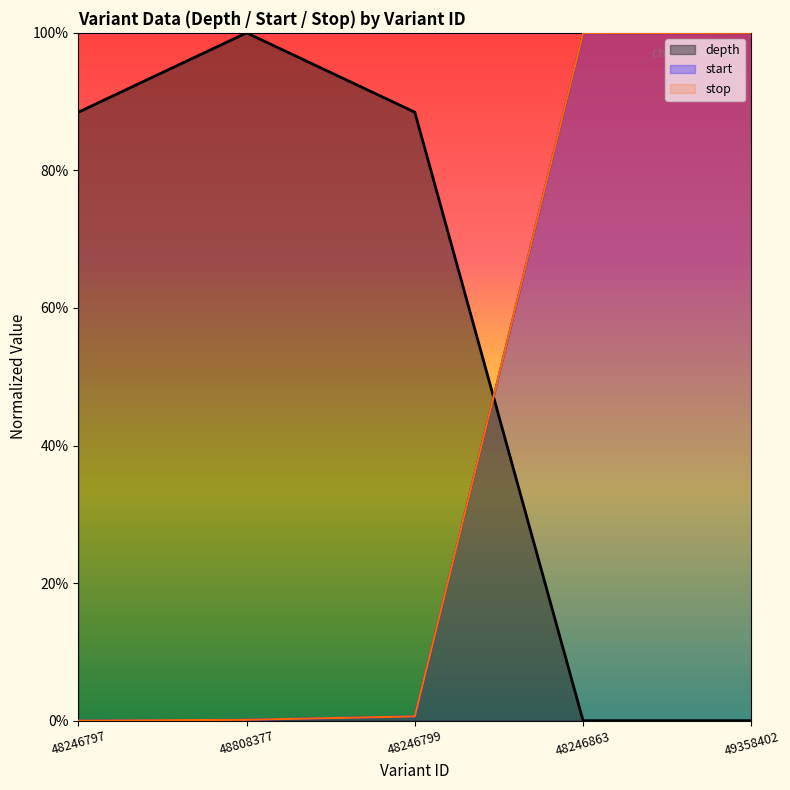

Reading right to left, transcribe all the data shown in this chart.

depth: 0.0	0.0	0.9	1.0	0.9
start: 1.0	1.0	0.0	0.0	0.0
stop: 1.0	1.0	0.0	0.0	0.0